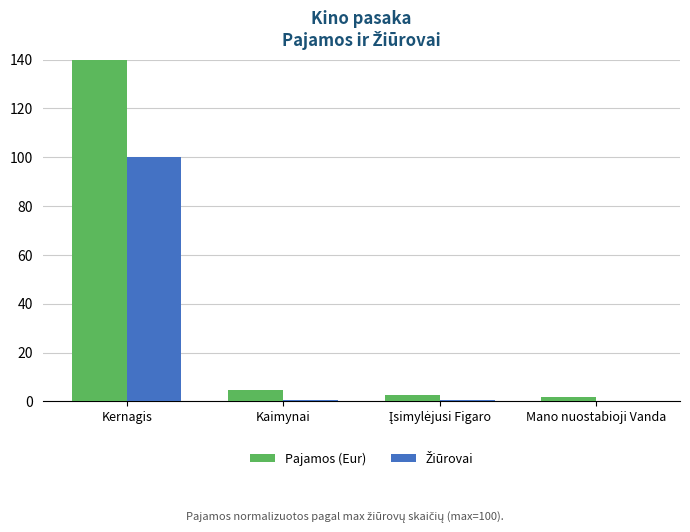

Does the chart contain any negative values?

No